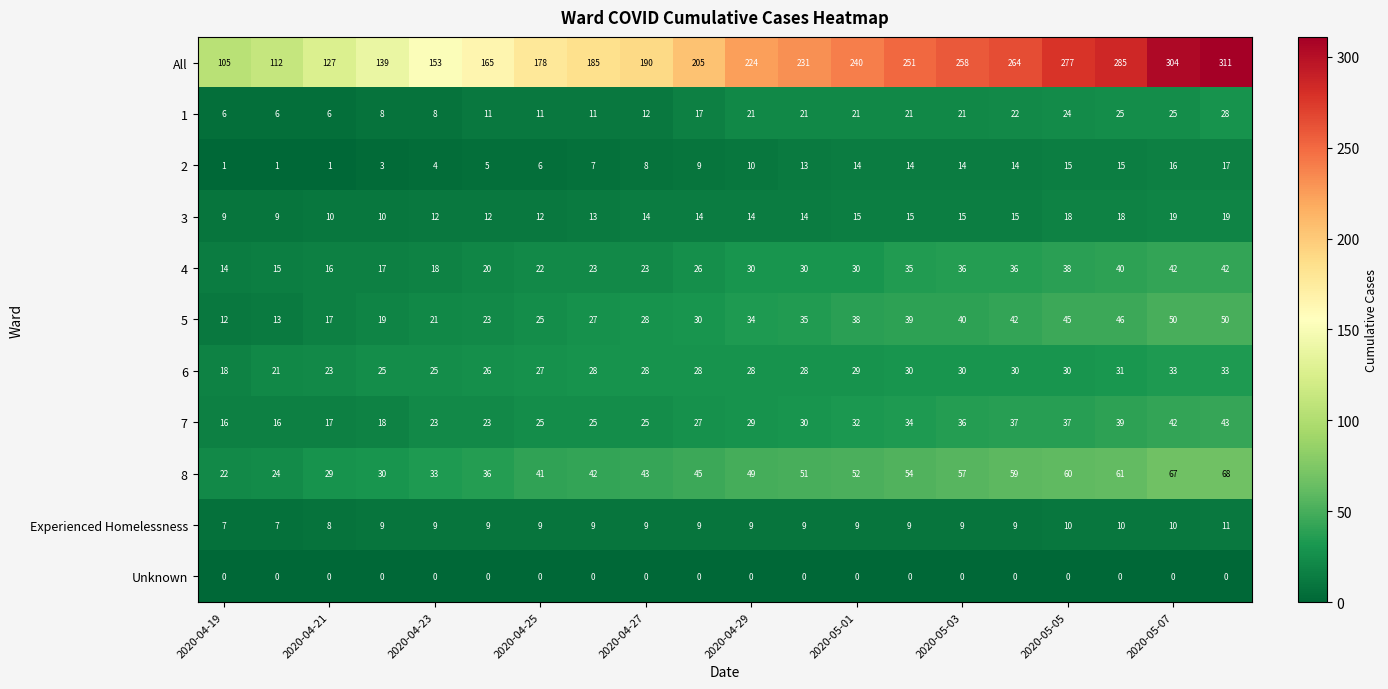

List the series in order of their peak value, highest first.

All, 8, 5, 7, 4, 6, 1, 3, 2, Experienced Homelessness, Unknown